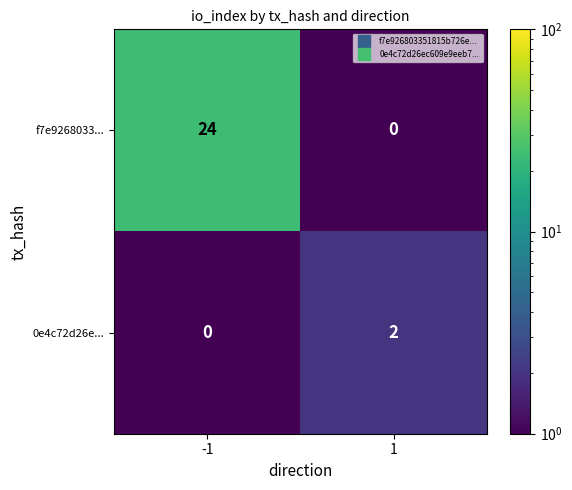

Which series has the largest total across all categories?

f7e9268033...